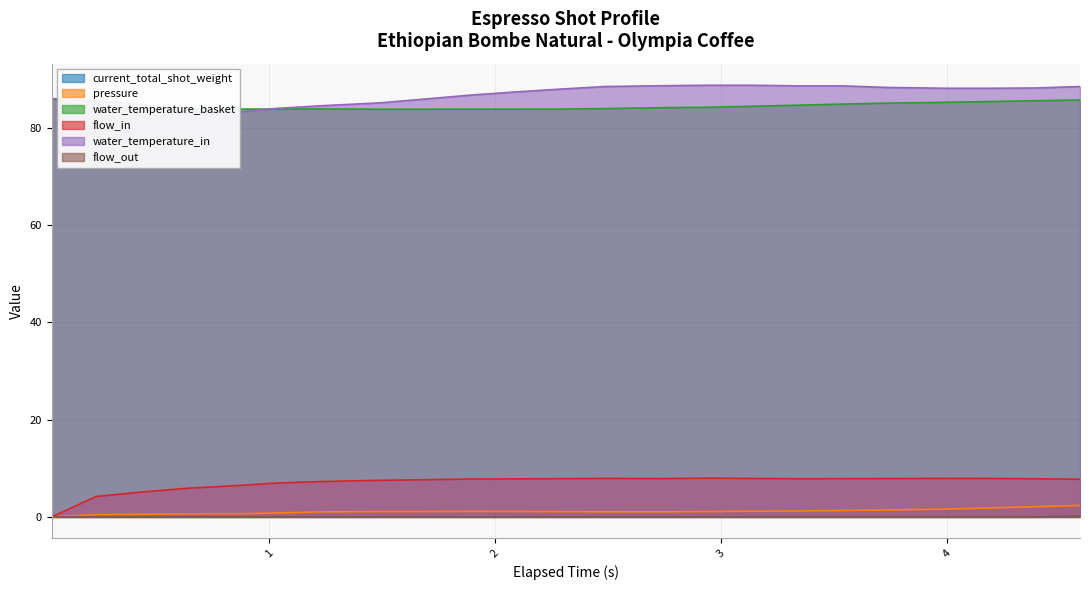

What is the sum of the water_temperature_in values at 0.638 and 1.238?

167.8